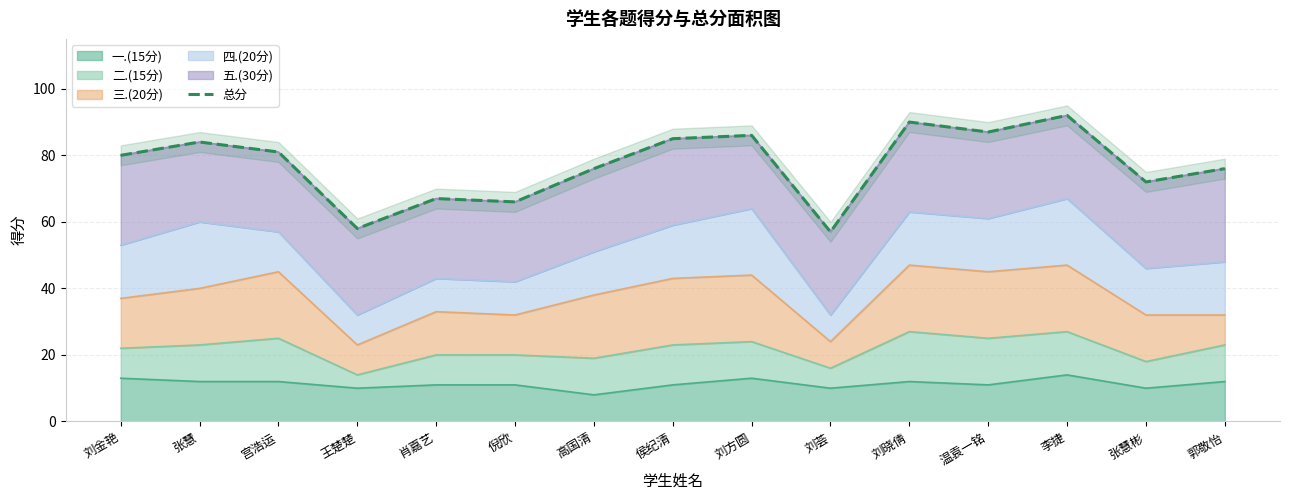

What position from the left is 张慧?

2